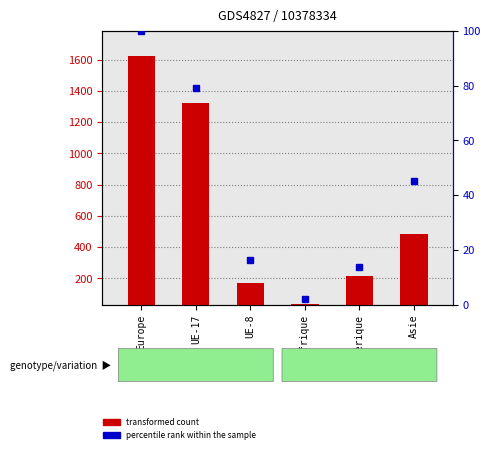

How many values are below 485?

3